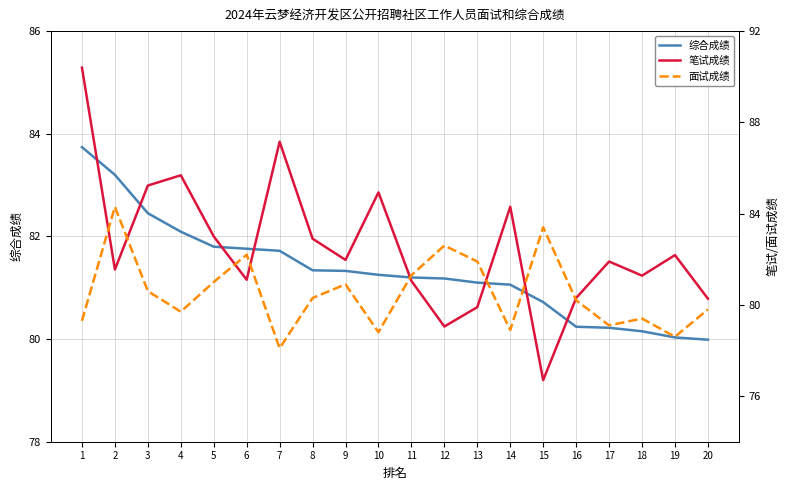

Rank the series at 9 from lowest to highest value.

面试成绩, 综合成绩, 笔试成绩